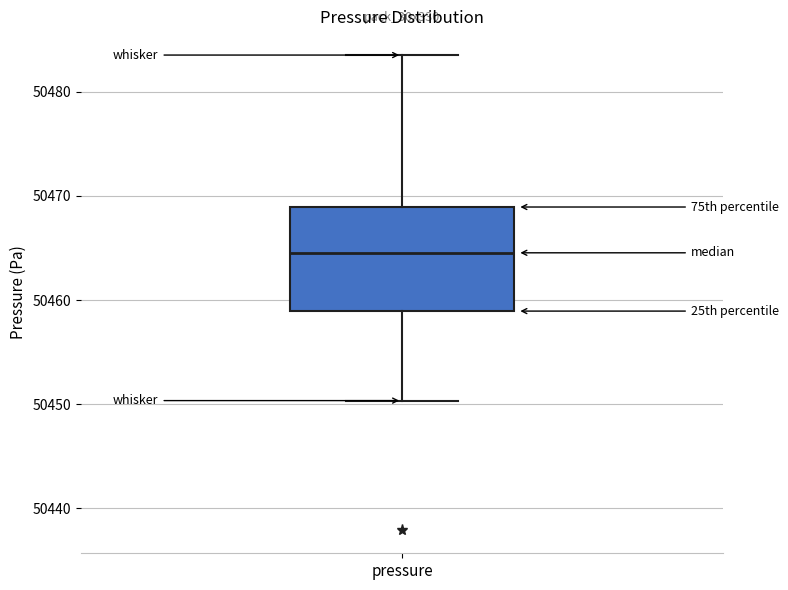

Transcribe this box plot: give where the median line is, the range the box spans, and where the two whiskers end, as read against the y-axis. The values are not printed on the chart, so give them approximately, as read against the axis.

median 50465, box 50459 to 50469, whiskers 50450 to 50484